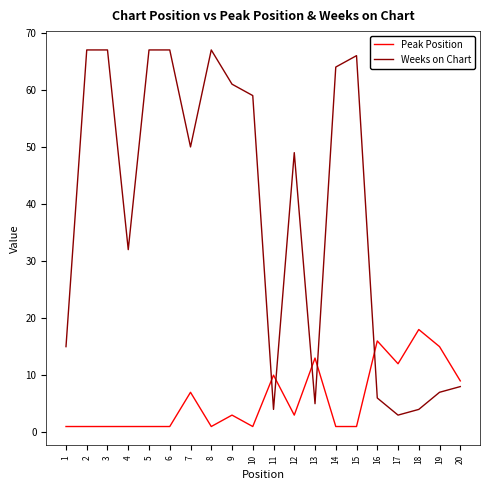

The value of Peak Position at 7 is 12. True or false?

False